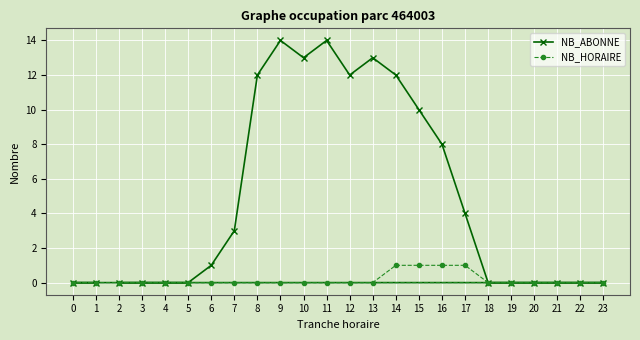

At which category is the sum across all series the highest?

9